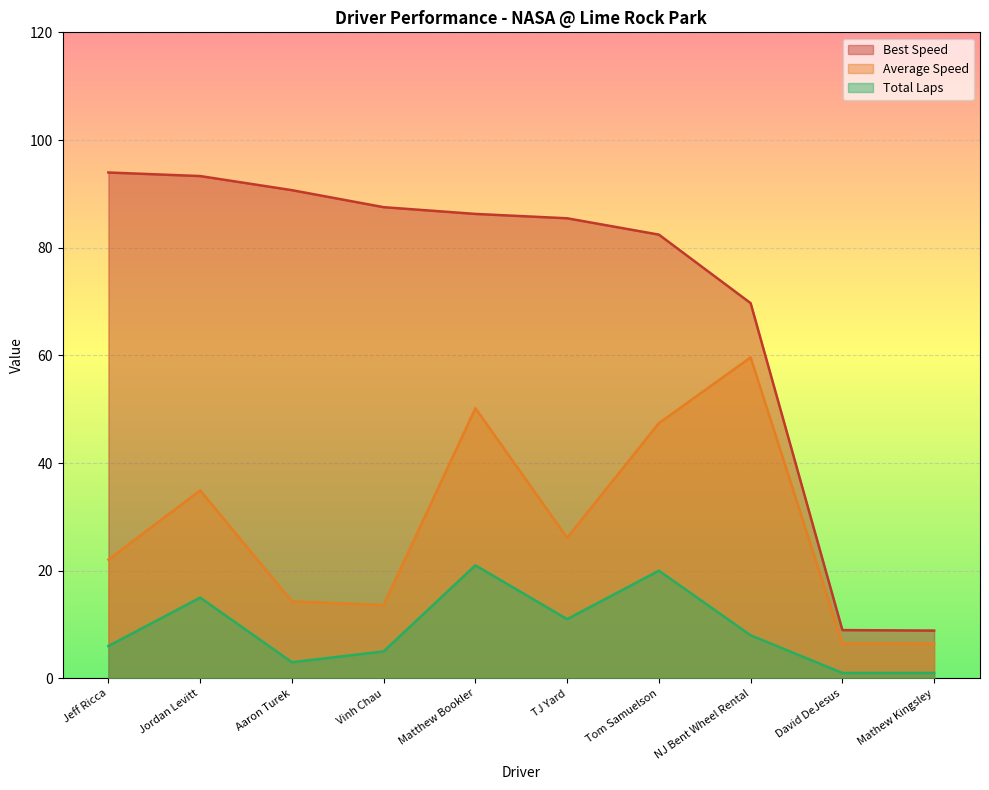

What is the approximate value of Total Laps at Aaron Turek?

3.0